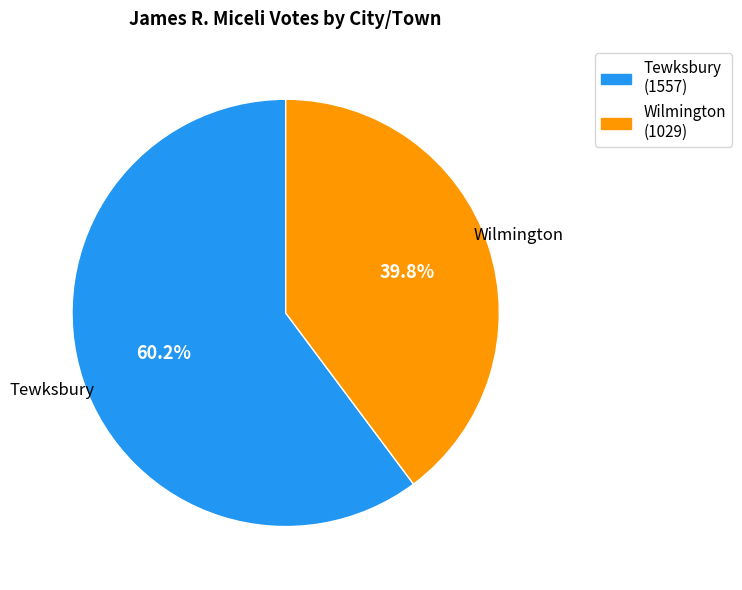

To the nearest percent, what is the difference between the Wilmington and Tewksbury slice percentages?

20%